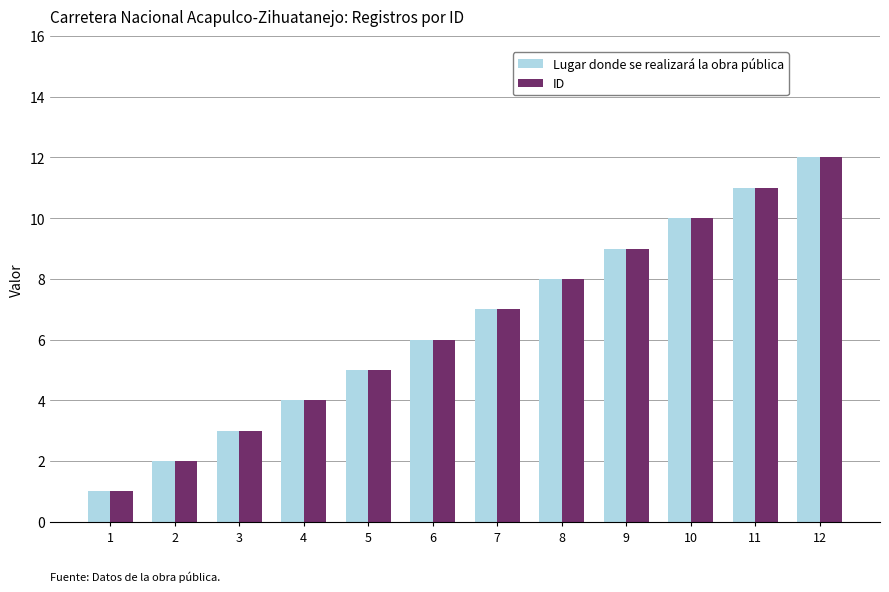

Which category has the lowest value across all series?

1